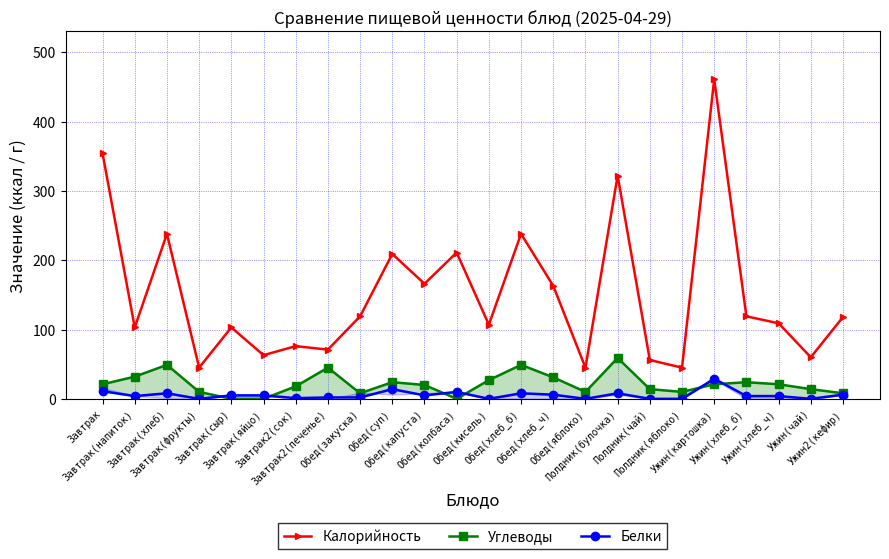

What is the spread (max minus min) of values at Ужин(хлеб_ч)?

105